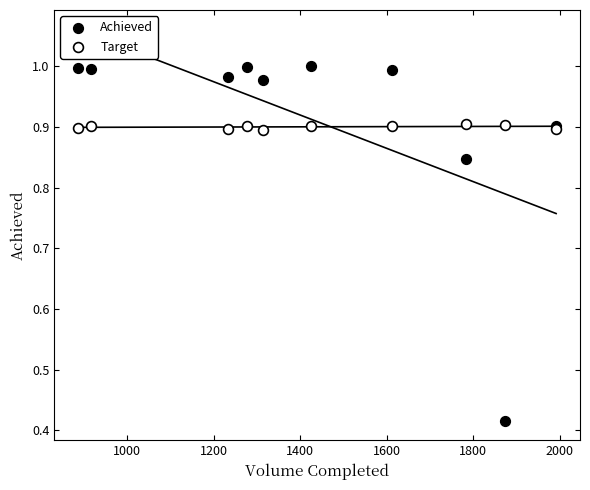

In the Target series, what Y value is closest to 0?

0.9